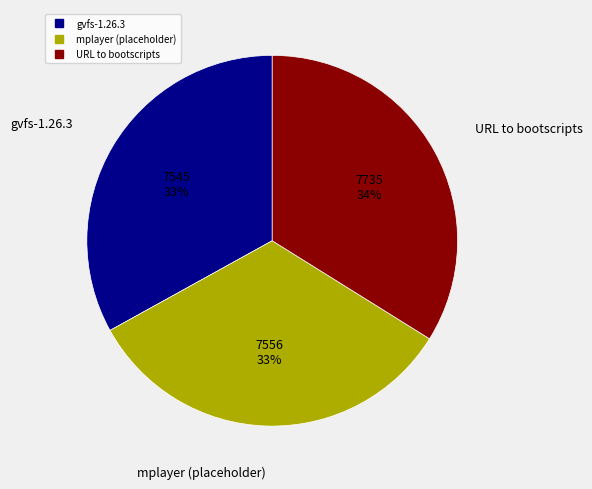

How many segments does this pie chart have?

3